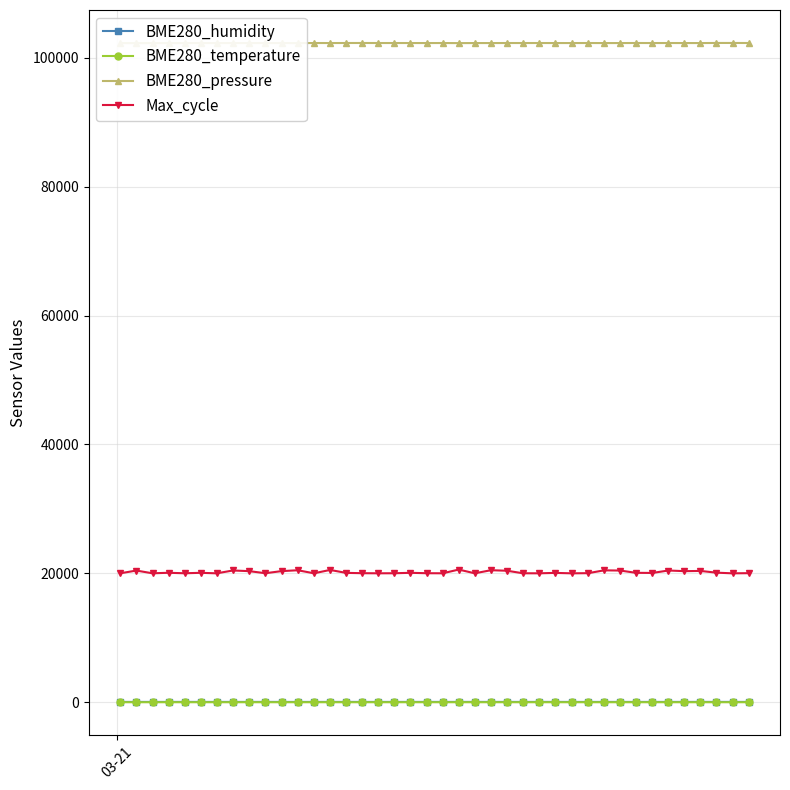

What is the value of the Max_cycle point at the 2nd from the left?

20438.0